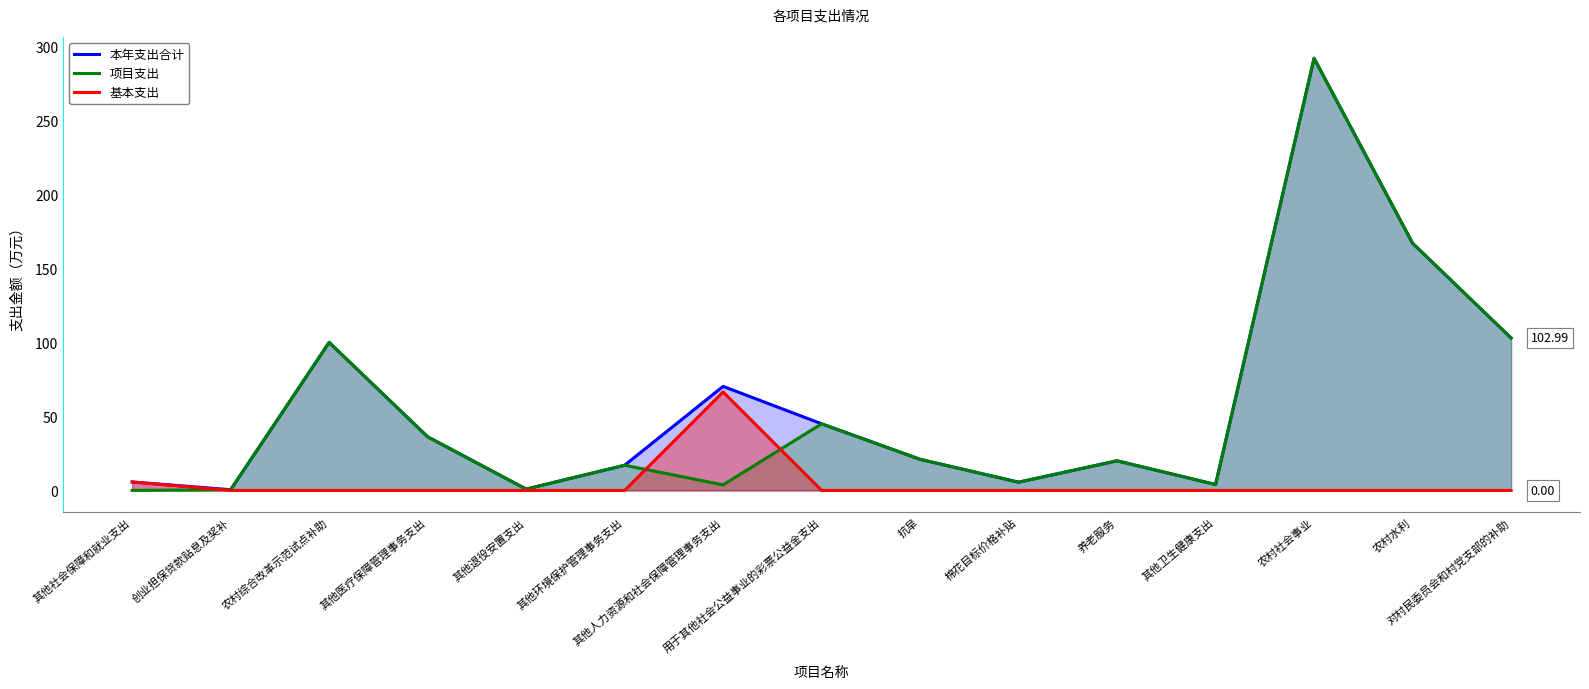

Count the number of categories in the chart.

15